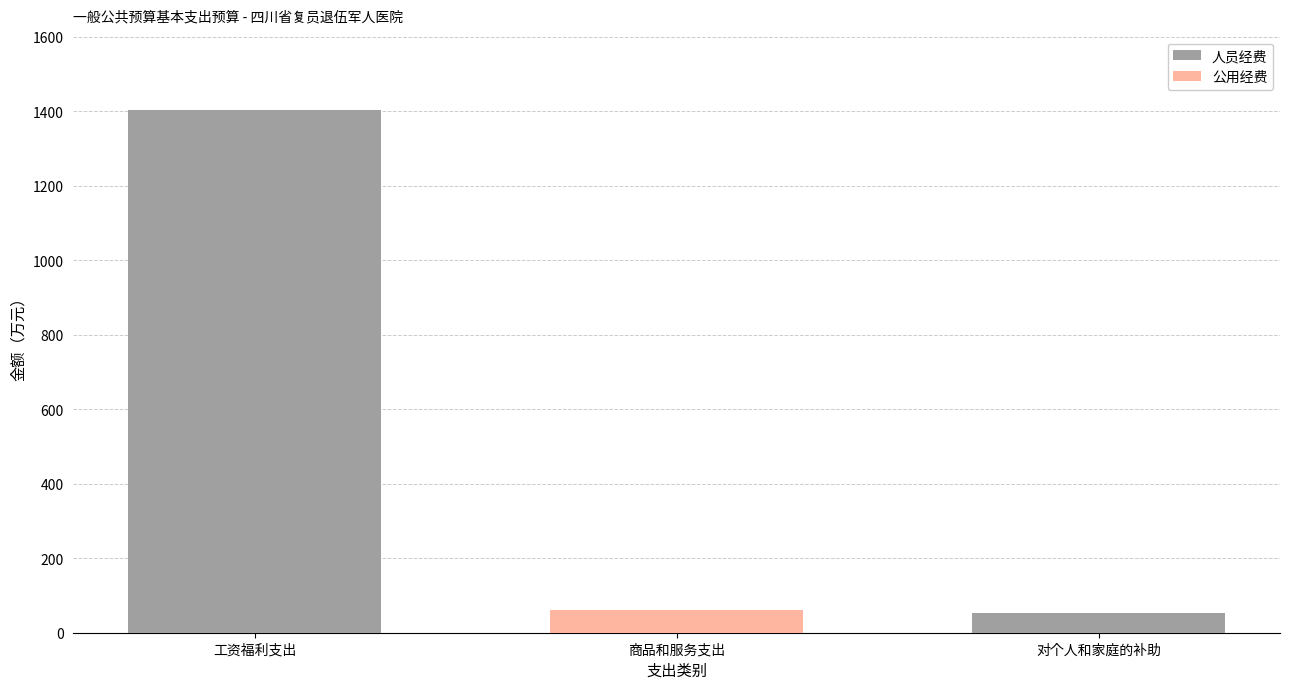

At which category is the sum across all series the highest?

工资福利支出